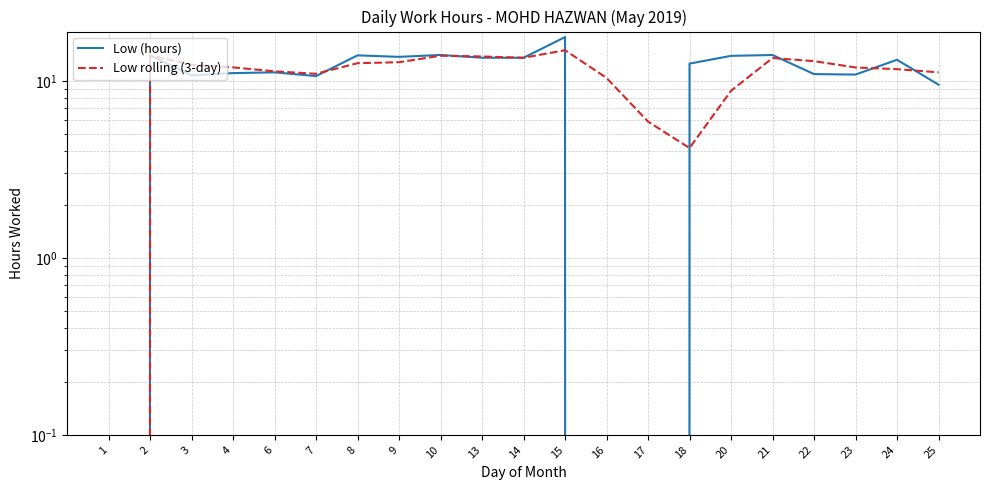

Reading left to right, what are all the values shown in this chart?

Low (hours): 0.0	13.9	10.7	11.1	11.2	10.6	13.9	13.7	14.0	13.5	13.5	17.6	0.0	0.0	12.5	13.8	14.0	10.9	10.8	13.1	9.5
Low rolling (3-day): 0.0	13.9	12.3	11.9	11.3	10.9	12.6	12.7	13.8	13.7	13.5	14.9	10.4	5.9	4.2	8.8	13.4	12.9	11.9	11.6	11.2